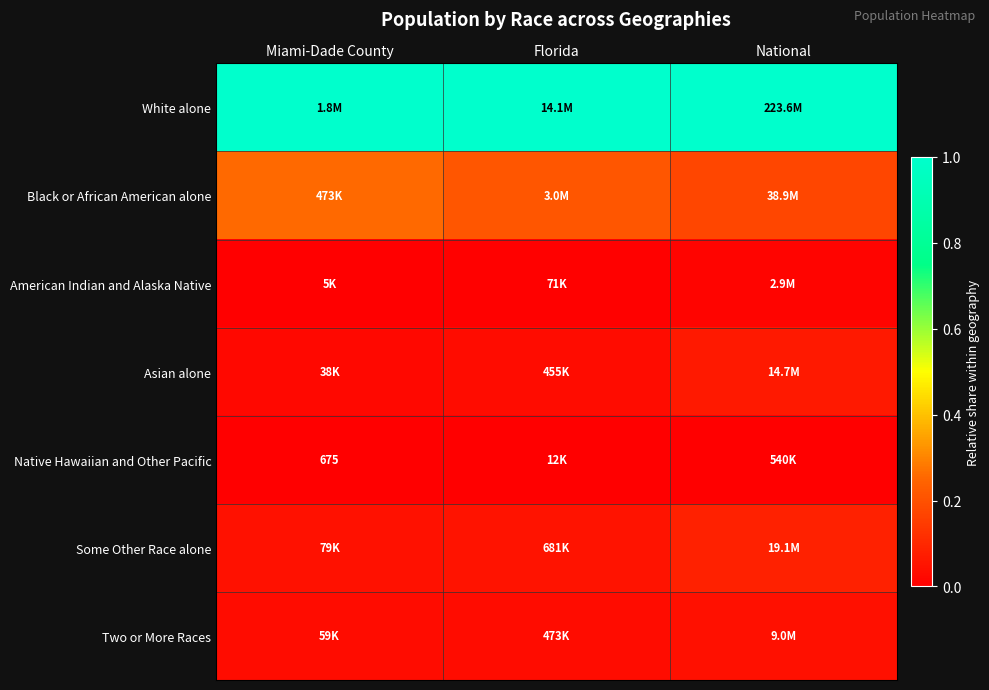

Which series has the largest total across all categories?

White alone